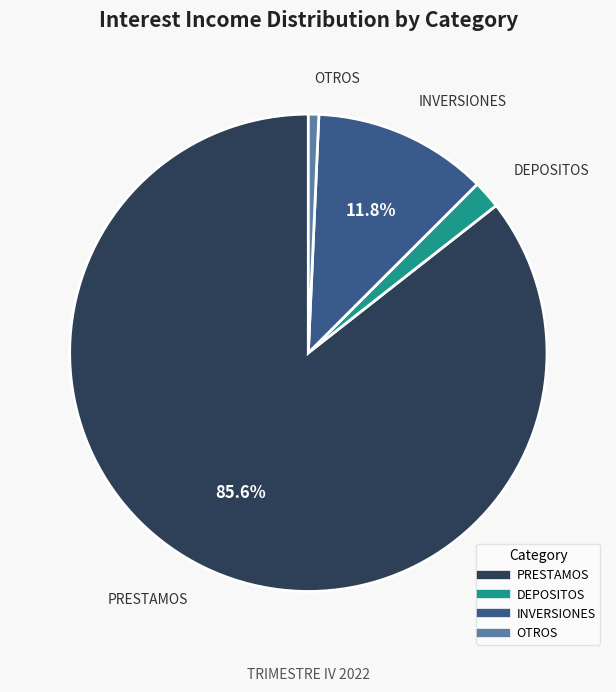

What portion of the pie excludes PRESTAMOS?

14.4%